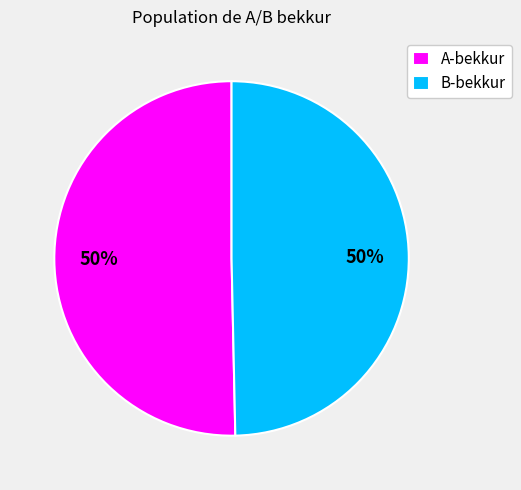

To the nearest percent, what percentage of the pie is A-bekkur?

50%